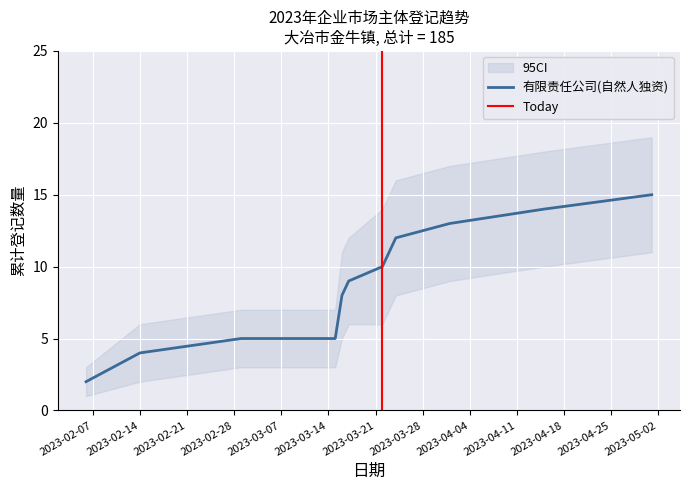

What is the highest value of the 有限责任公司(自然人独资) series?

15